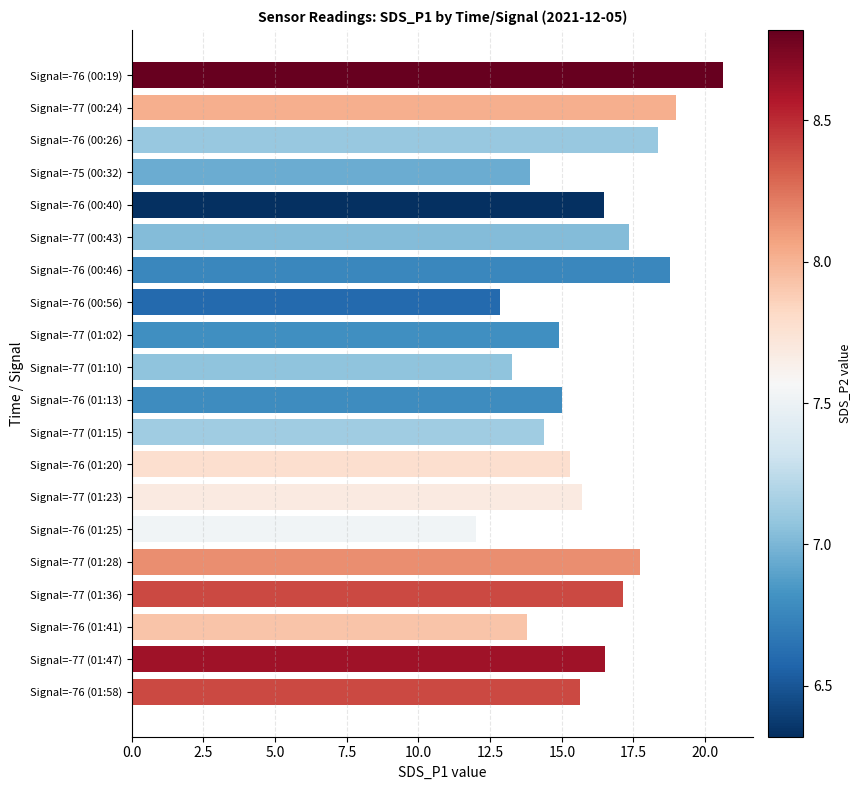

Does the chart contain any negative values?

No